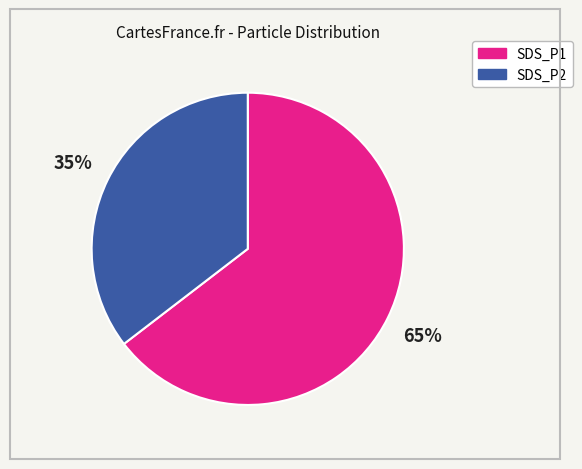

To the nearest percent, what is the average slice percentage?

50%